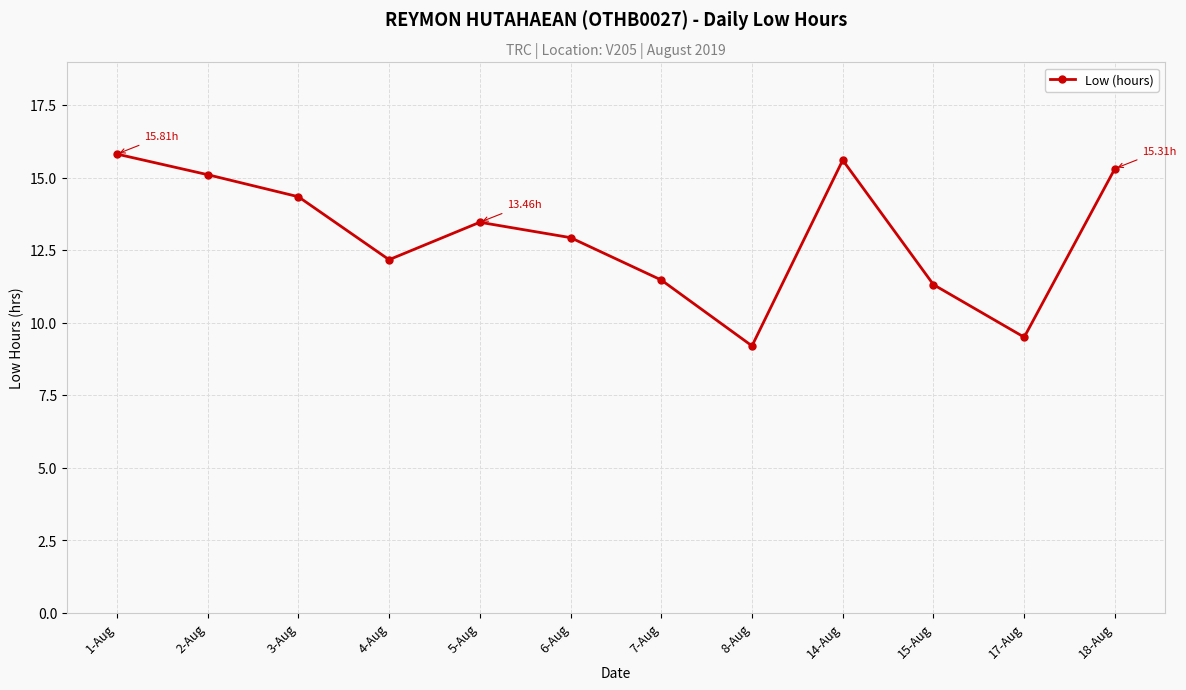

What is the change in value from 2-Aug to 8-Aug?

-5.9